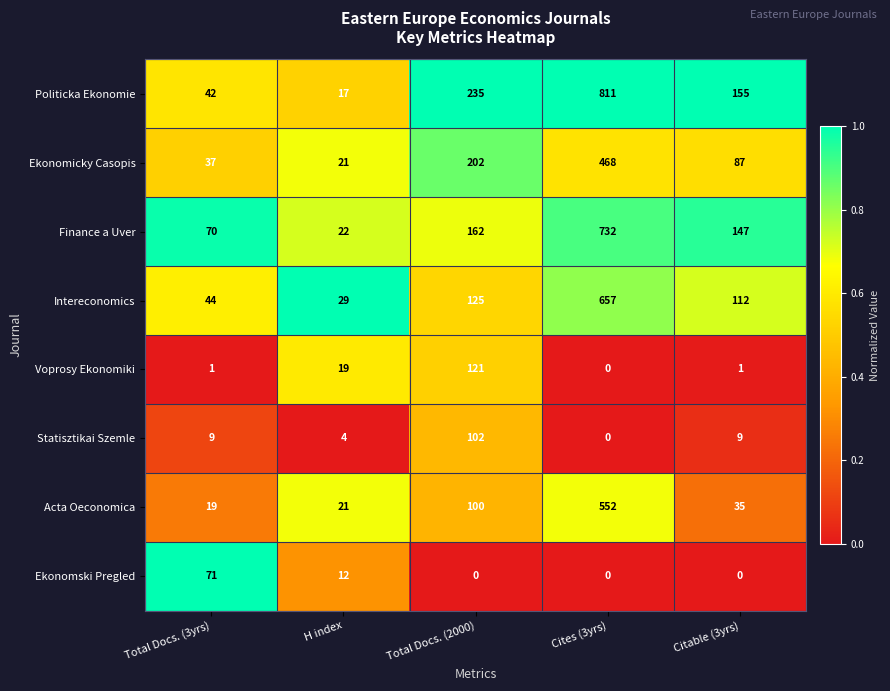

Rank the series at Total Docs. (3yrs) from lowest to highest value.

Voprosy Ekonomiki, Statisztikai Szemle, Acta Oeconomica, Ekonomicky Casopis, Politicka Ekonomie, Intereconomics, Finance a Uver, Ekonomski Pregled